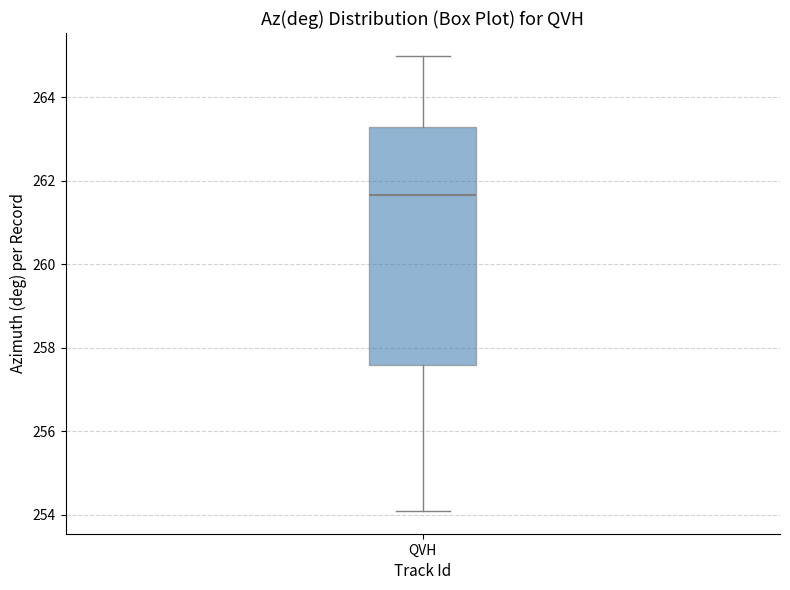

Transcribe this box plot: give where the median line is, the range the box spans, and where the two whiskers end, as read against the y-axis. The values are not printed on the chart, so give them approximately, as read against the axis.

median 261.6, box 257.6 to 263.2, whiskers 254.0 to 265.0